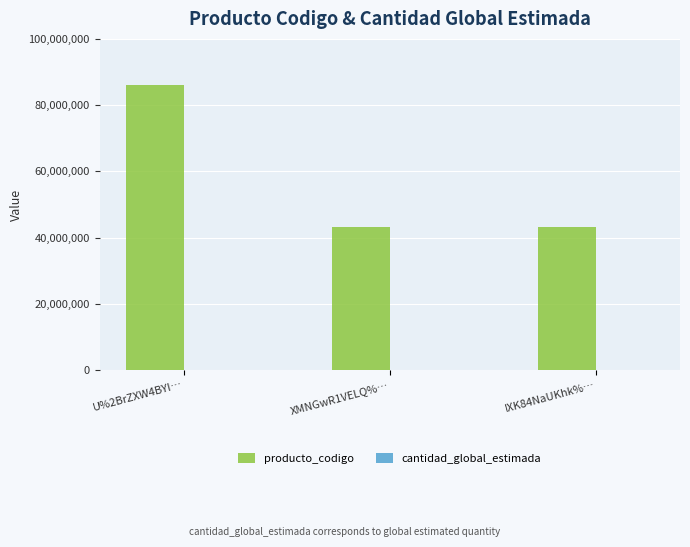

What is the maximum value for producto_codigo?

86101601